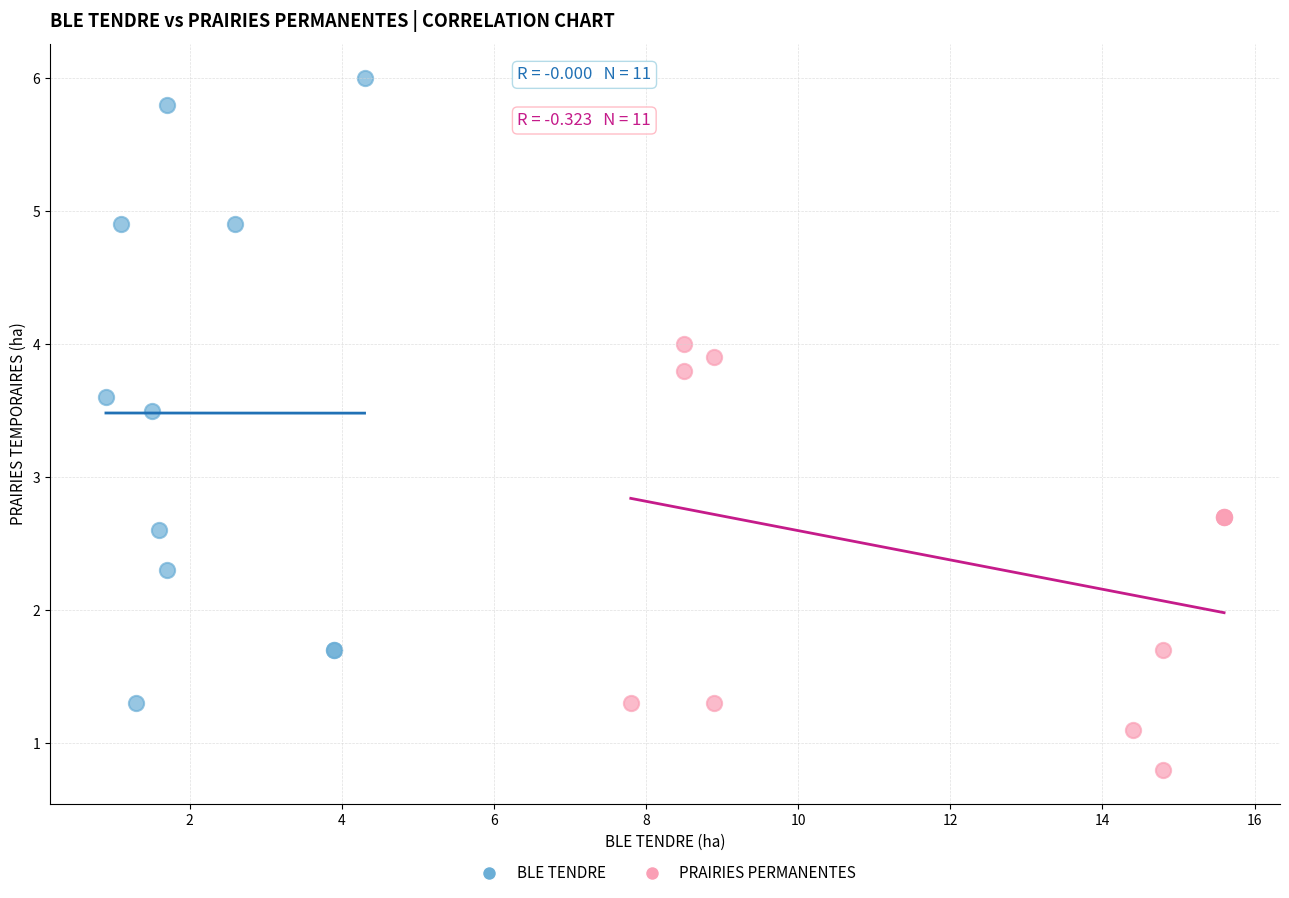

Which series has the widest spread of Y values?

BLE TENDRE